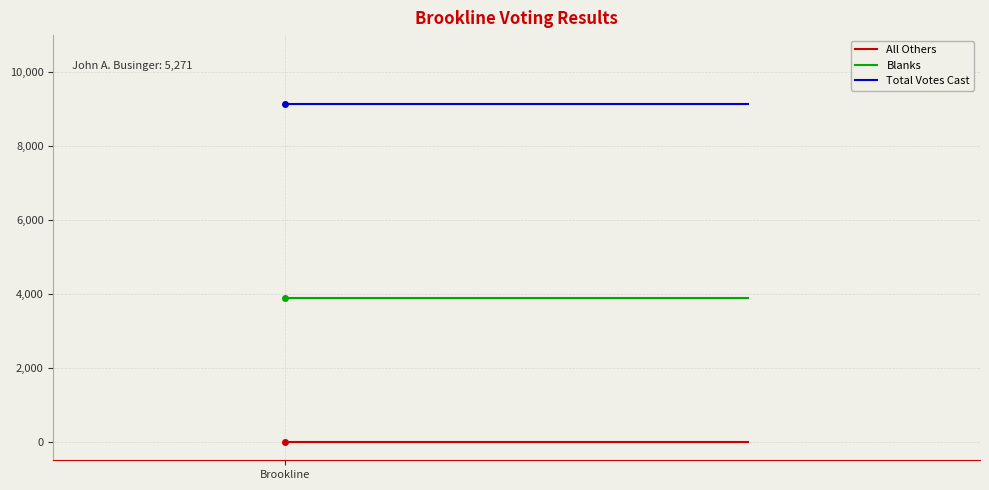

List the labels in order of Blanks value, smallest first.

Brookline, 1